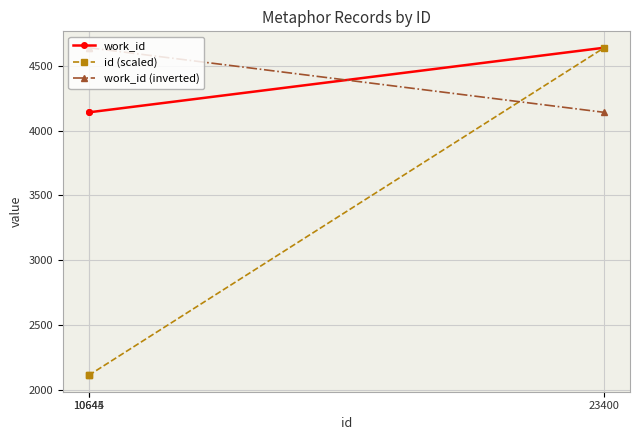

At how many categories does at least one series exceed 4074?

3